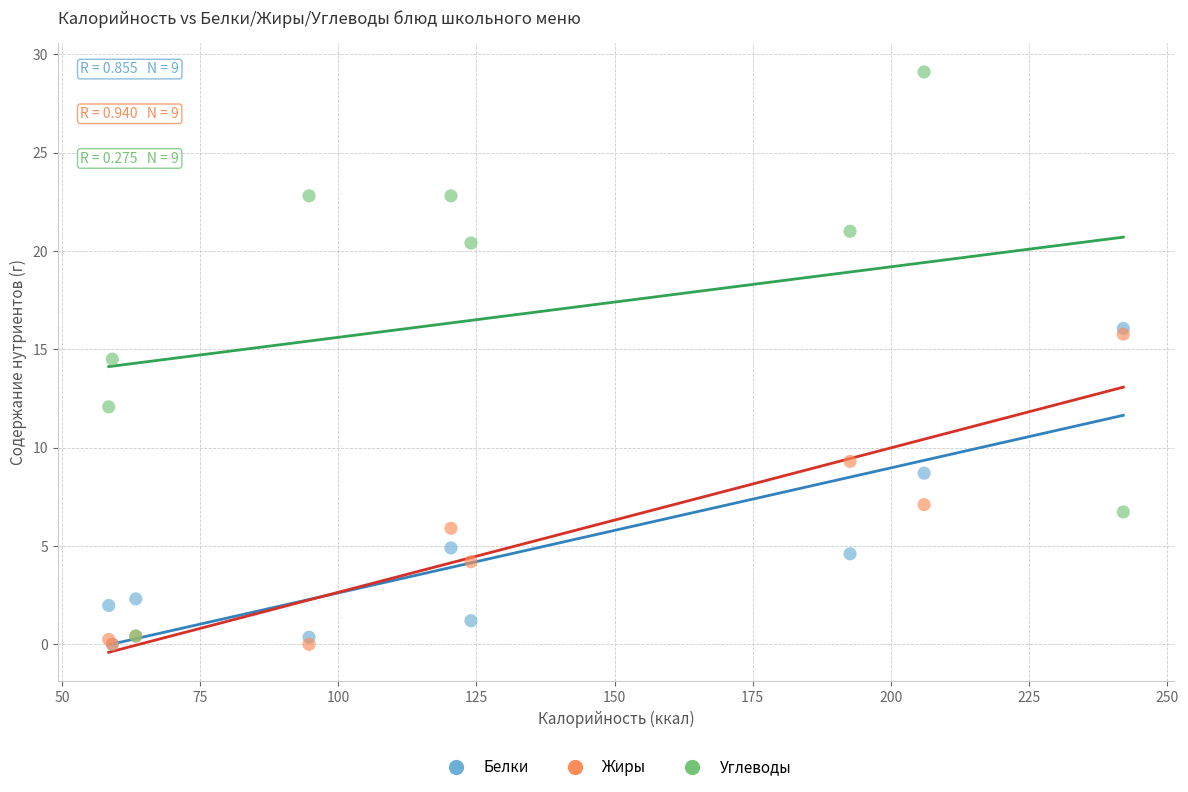

Across all series, what Y value is closest to 14?

14.5